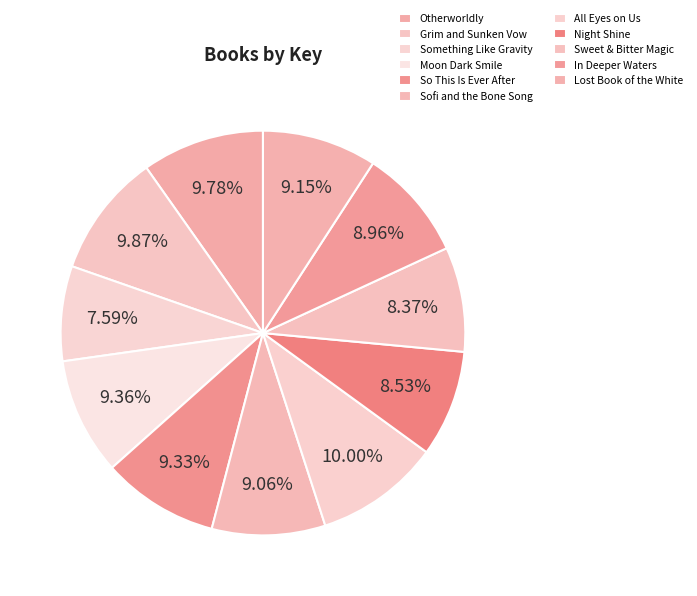

How many slices are in this pie chart?

11